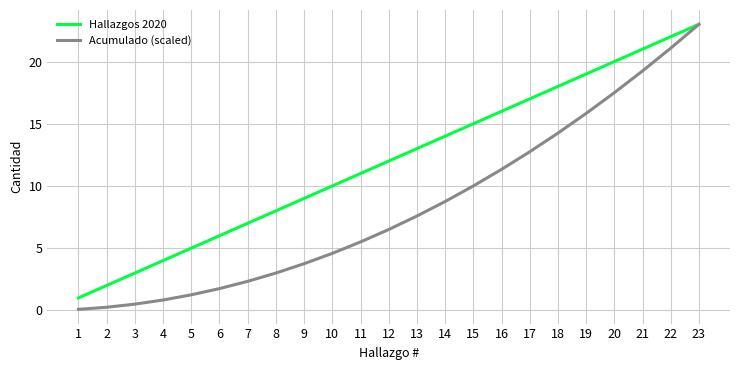

Does the chart display data point markers on the line(s)?

No